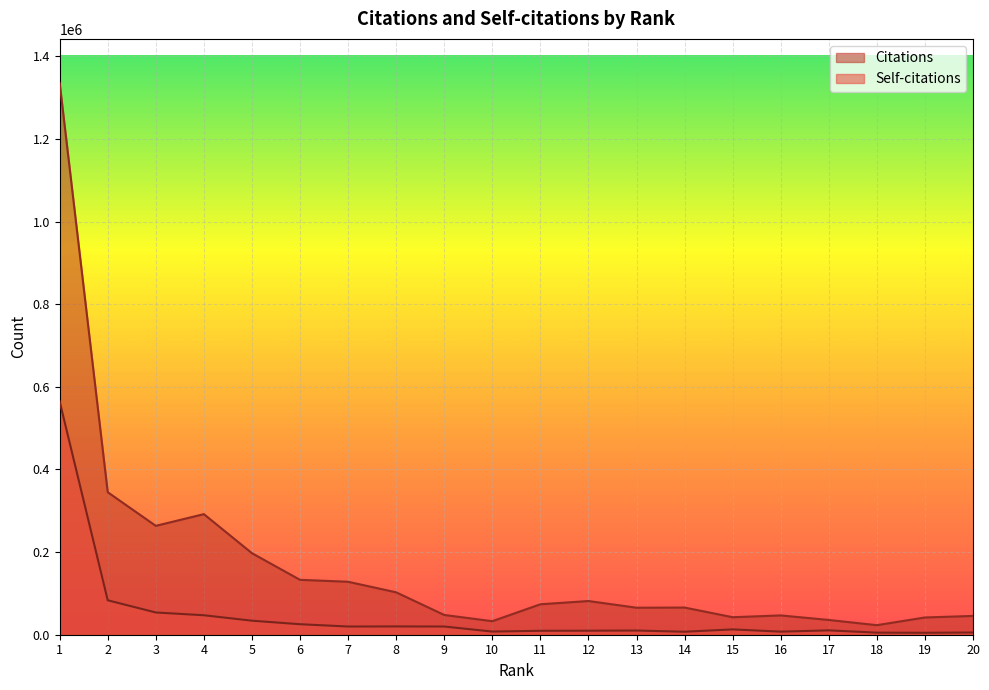

At which label does Self-citations reach its peak?

1